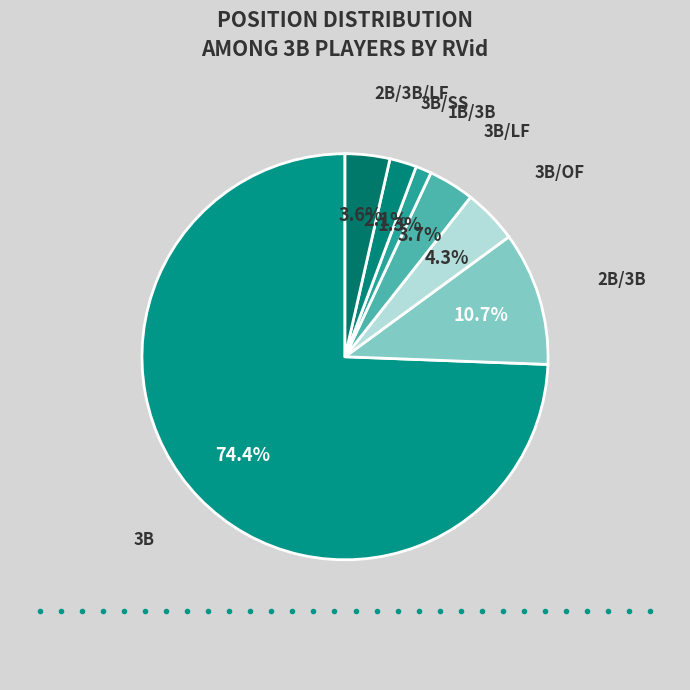

How many slices are in this pie chart?

7